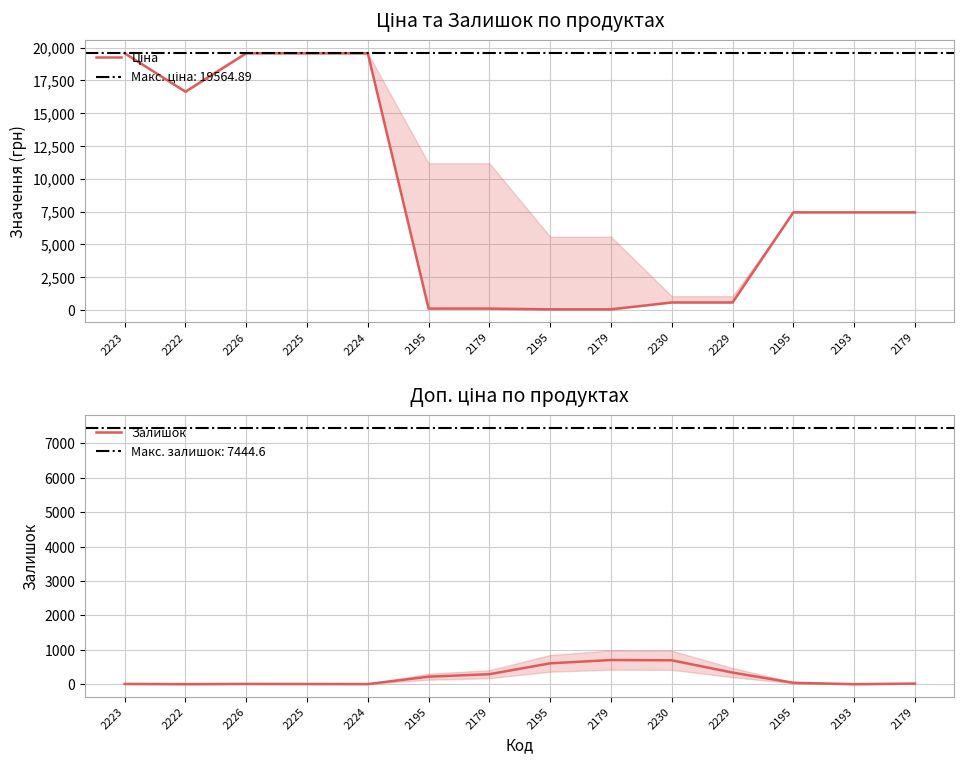

At which category is the sum across all series the highest?

2223